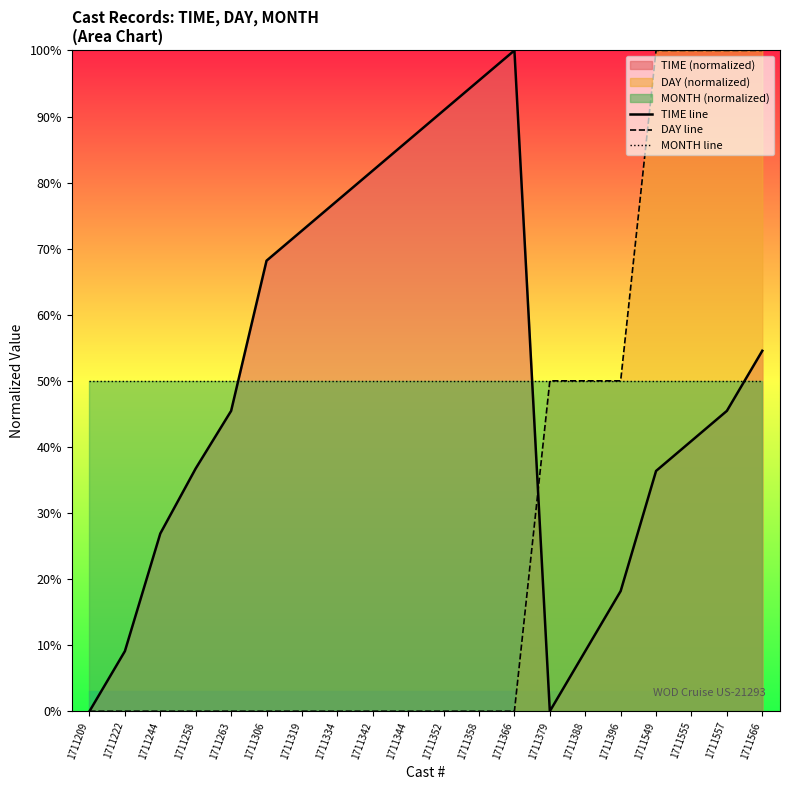

Is it true that DAY line equals 32.4 at 1711244?

False